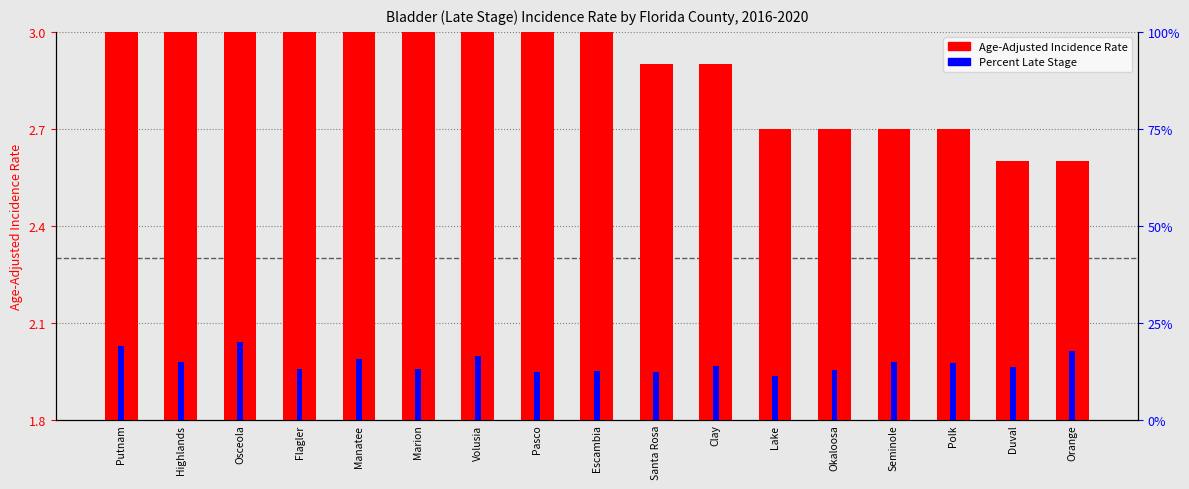

Which category has the lowest value across all series?

Lake